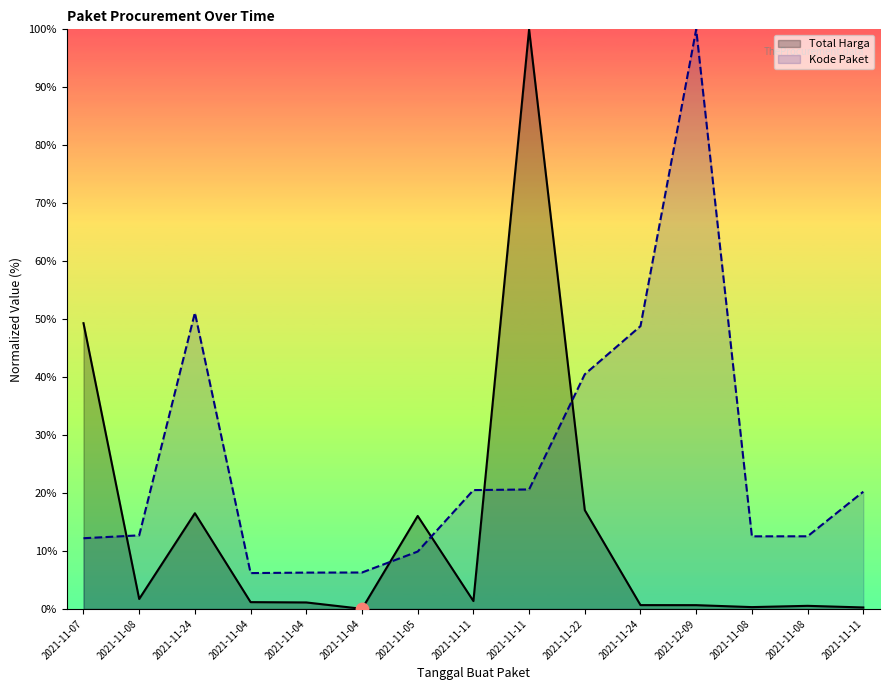

Which series has the largest Y range (max minus min)?

Total Harga